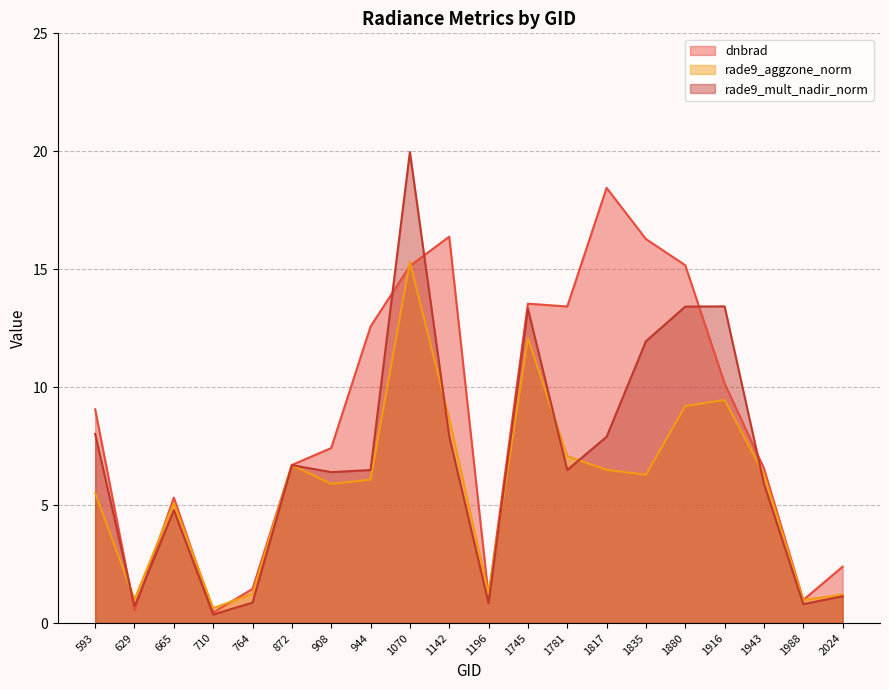

At which category does rade9_mult_nadir_norm reach its first local valley?

629